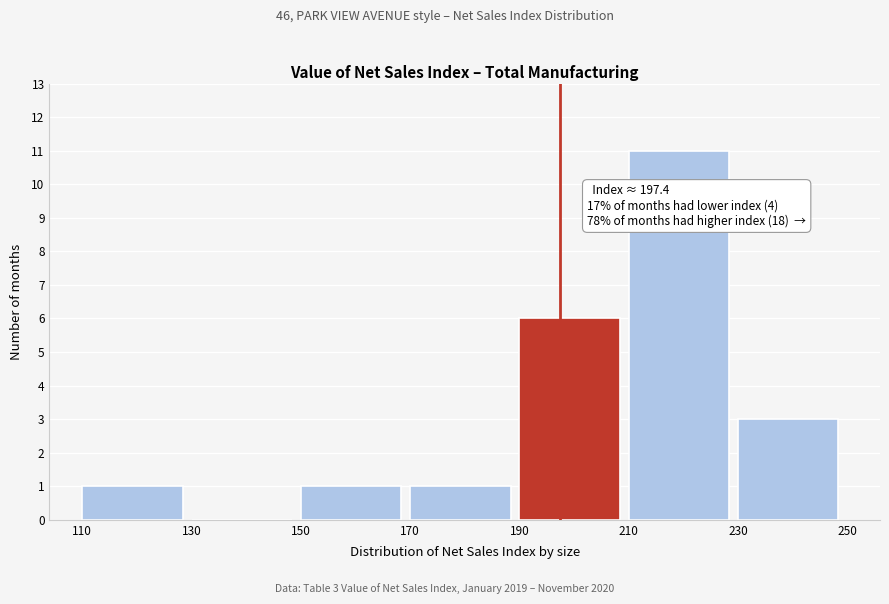

Which range on the x-axis has the tallest bar?

210 to 230